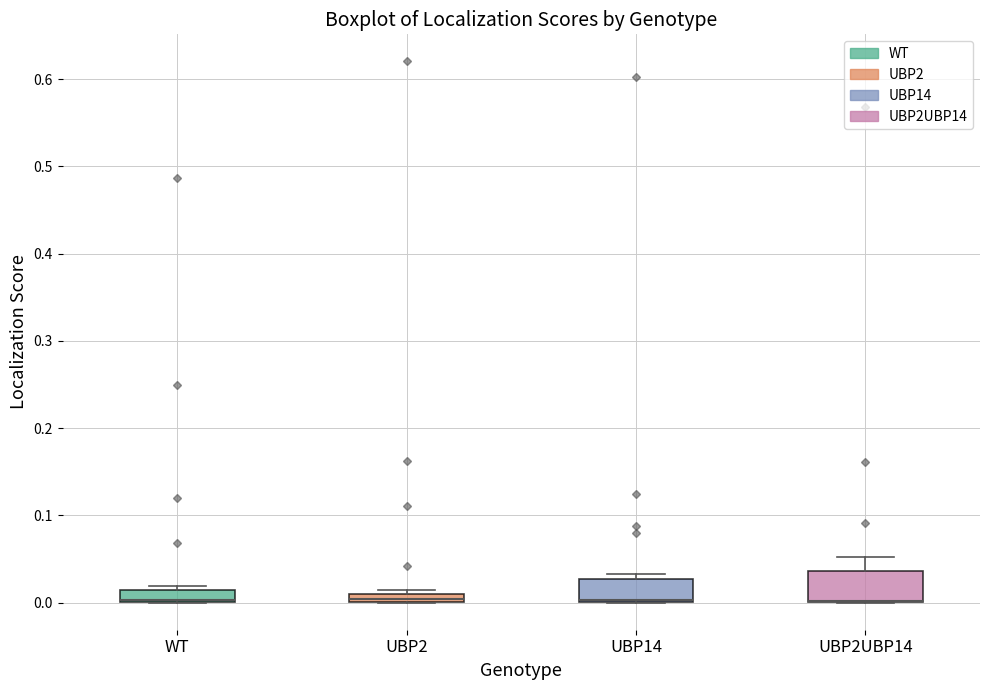

Where is the upper edge of the box for UBP2 on the y-axis? The values are not printed on the chart, so give them approximately, as read against the axis.

0.01